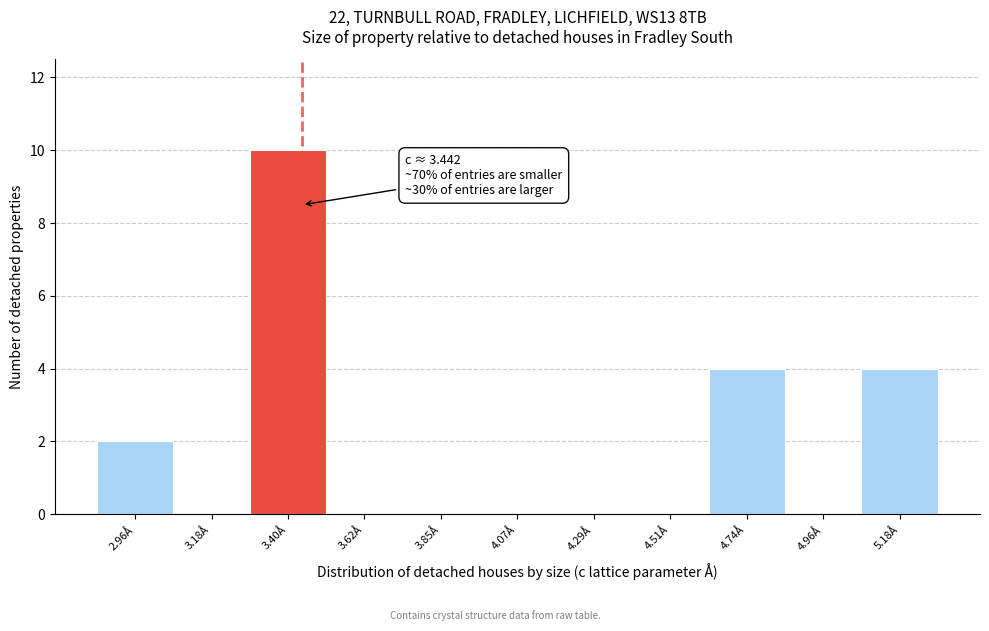

Over which range of the x-axis is the bar tallest?

3.30 to 3.50